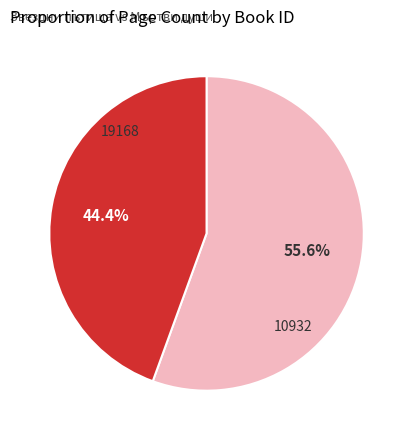

How many slices are in this pie chart?

2